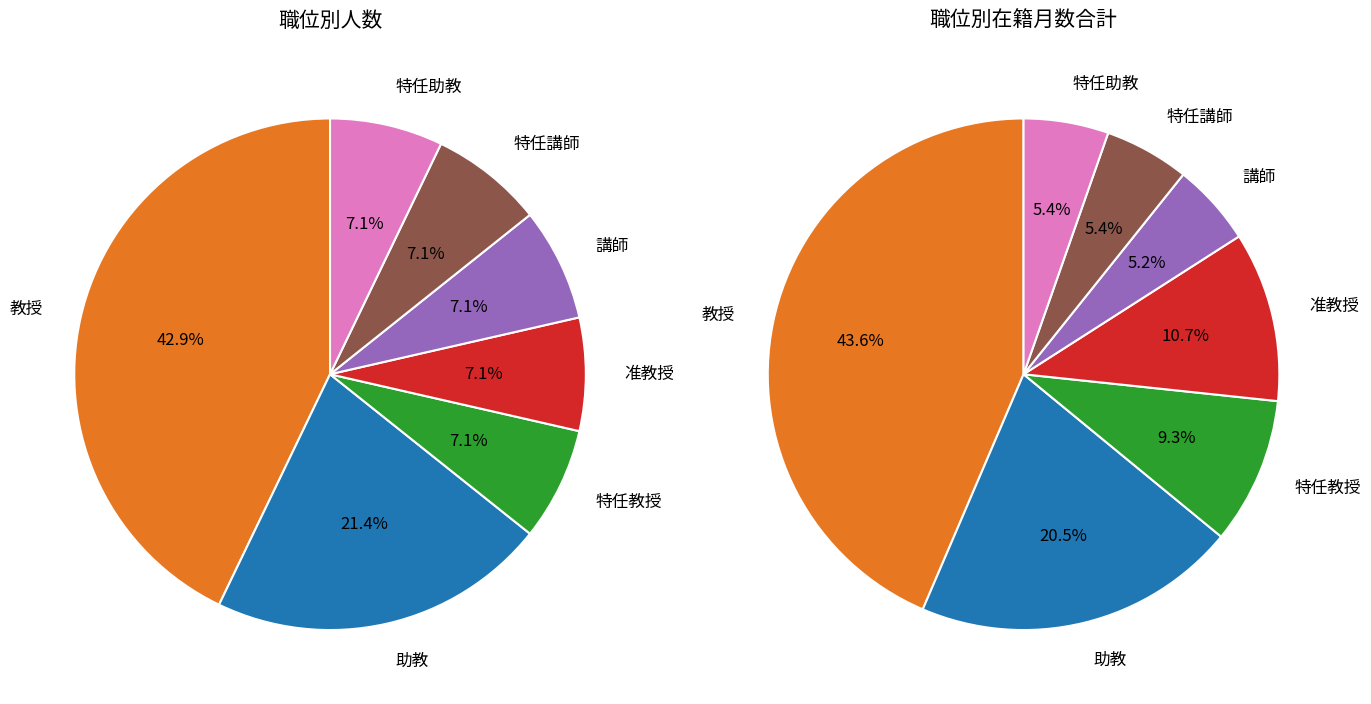

Is it true that 特任助教 is 15% of the pie?

False